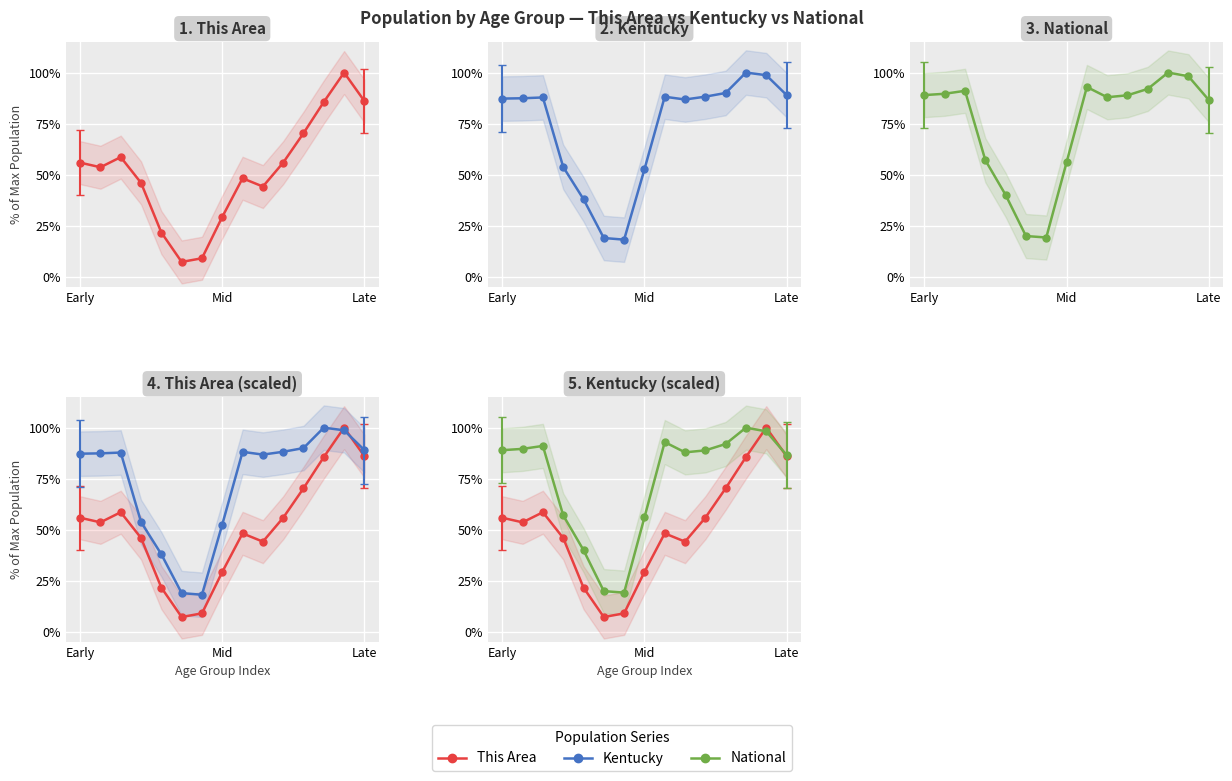

How many distinct data groups are displayed?

3